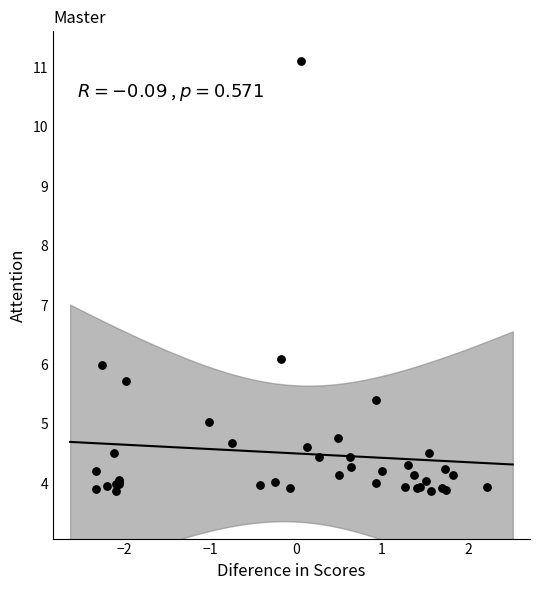

What Y value in the scatter plot is closest to 7?

6.1